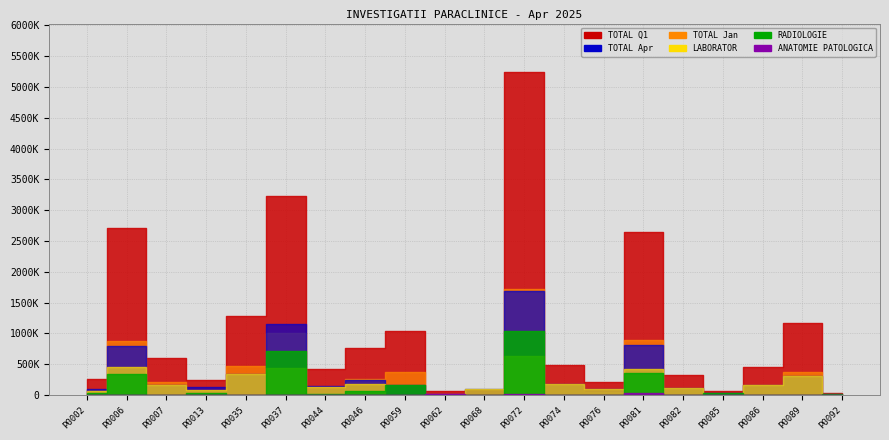

What is the sum of the TOTAL Apr values at P0092 and P0007?

181644.6